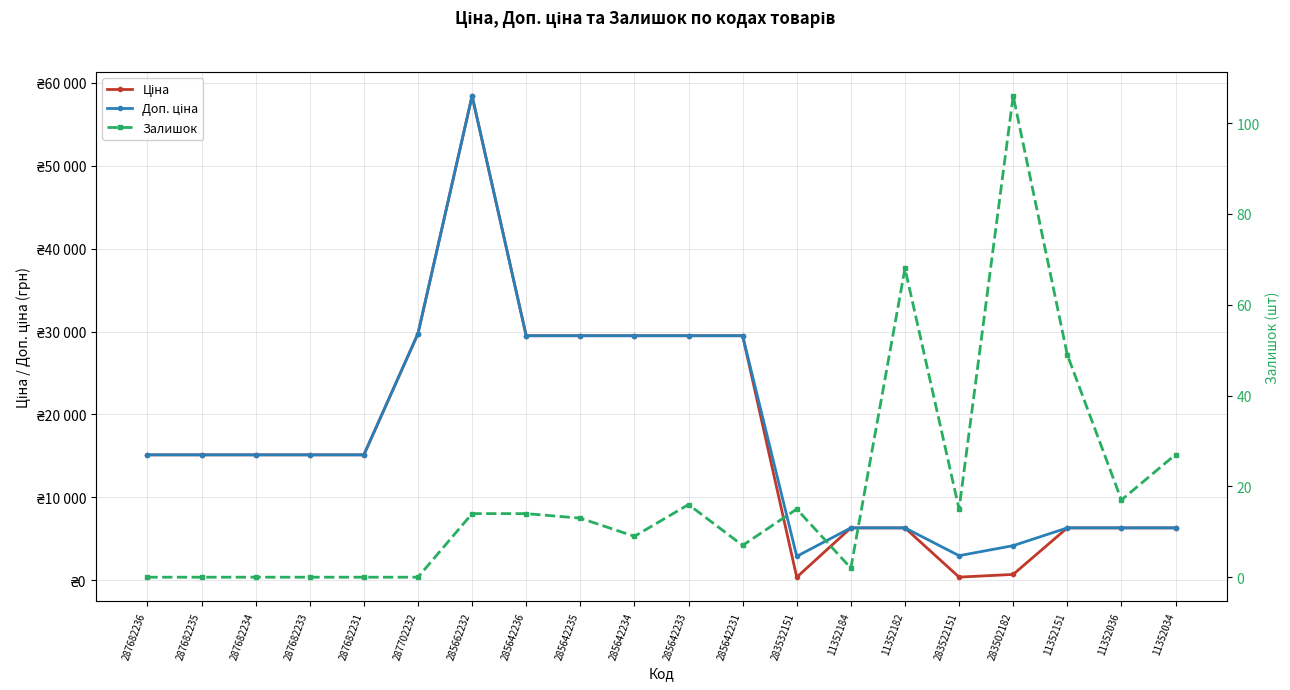

What is the difference between the highest and lowest values at 11352182?

6240.8